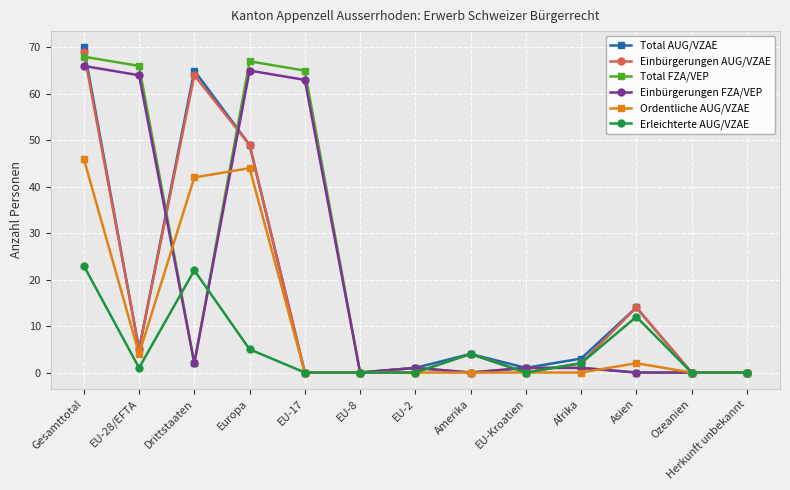

How many data points in Einbürgerungen AUG/VZAE are less than 2?

6